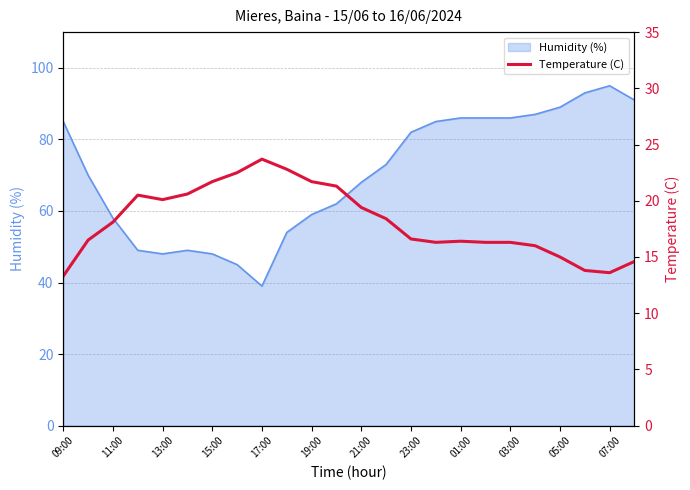

True or false: Humidity (%) has a value of 143 at 05:00.

False